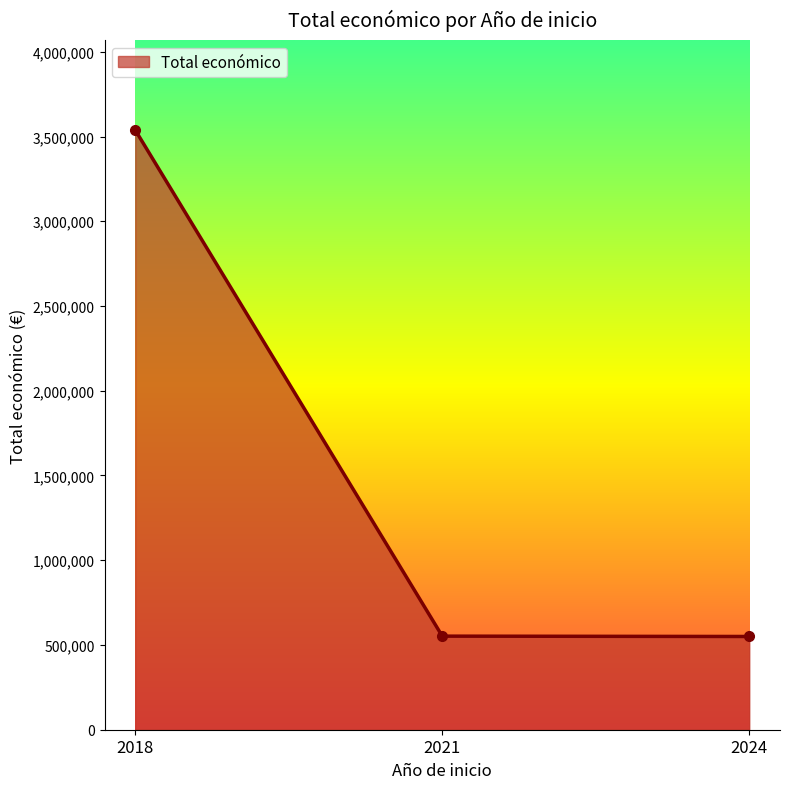

Between 2018 and 2024, which is larger?

2018